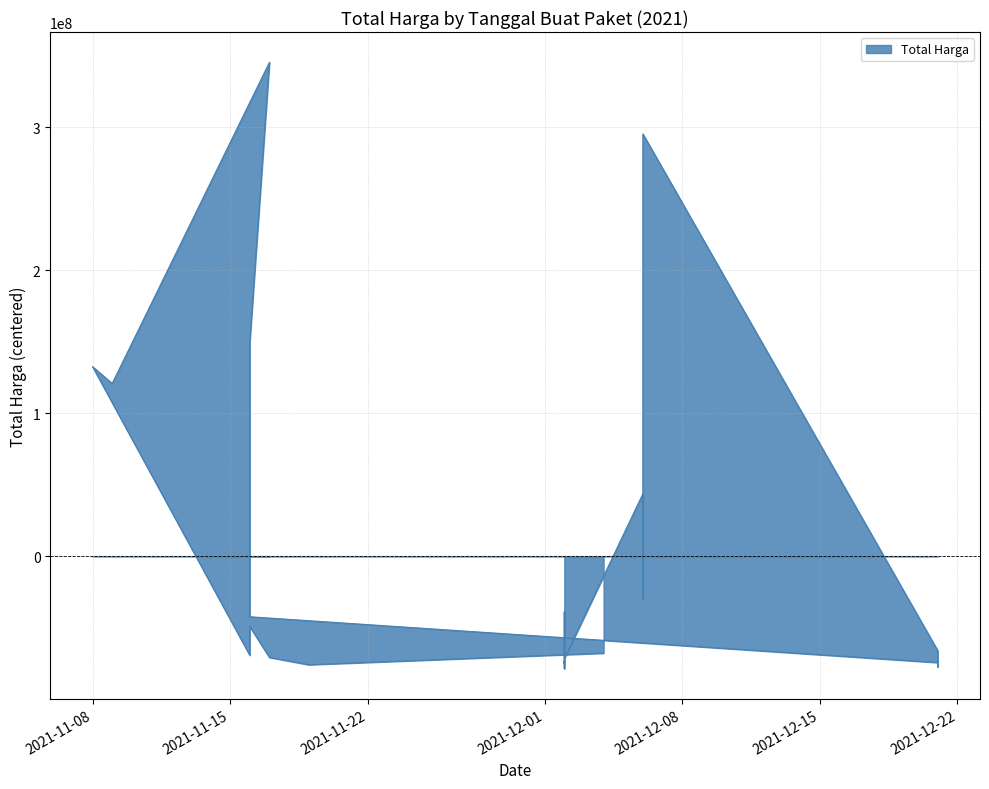

True or false: the data has more than 1 interior local peaks.

True